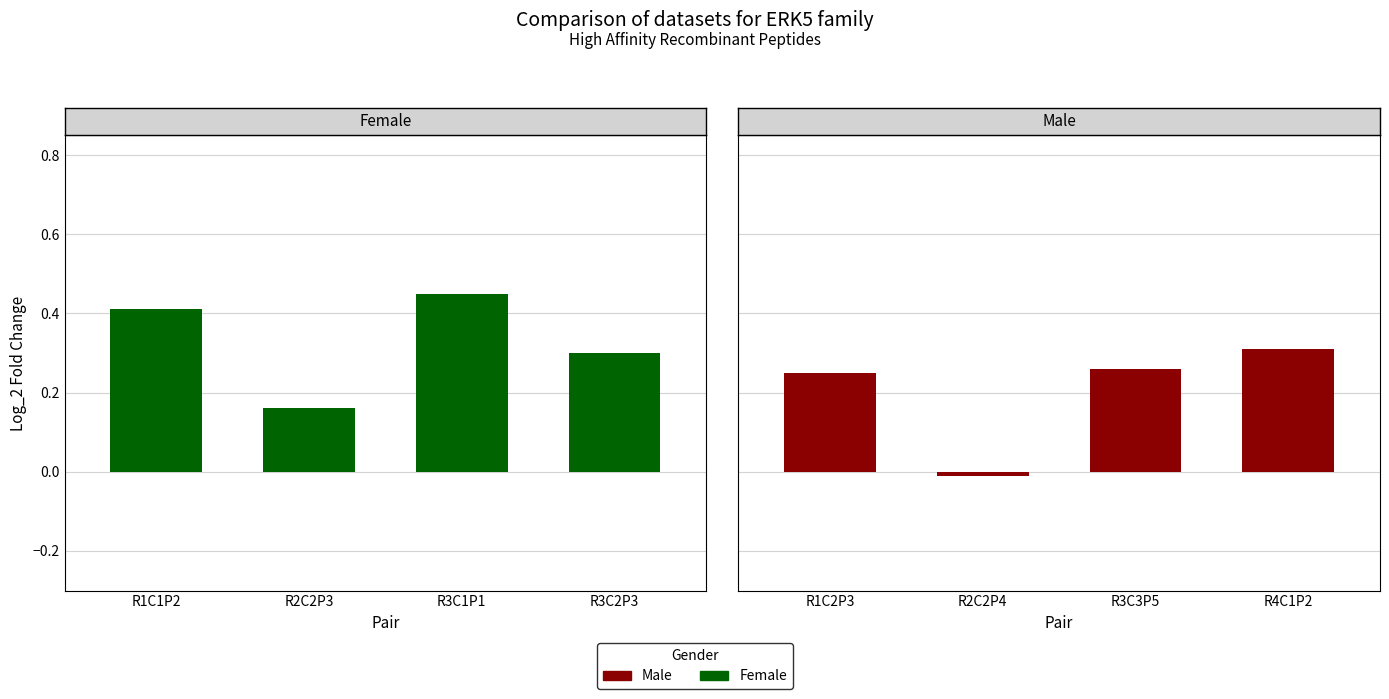

What position from the left is R1C1P2?

1